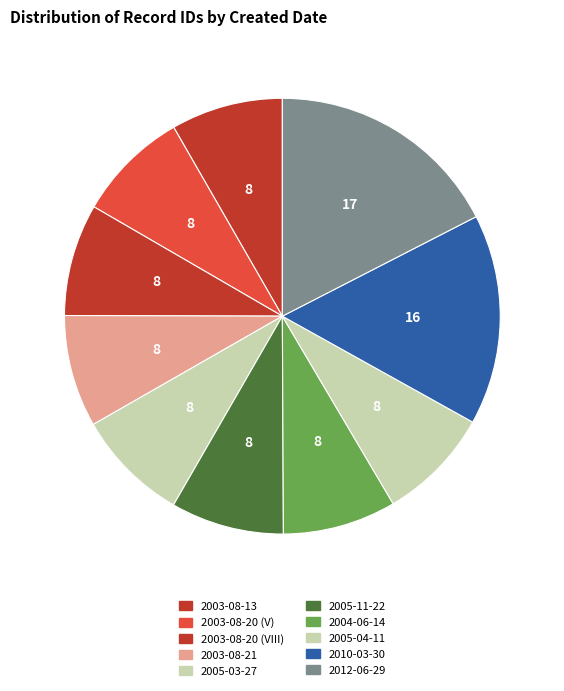

To the nearest percent, what is the difference between the 2012-06-29 and 2005-11-22 slice percentages?

9%